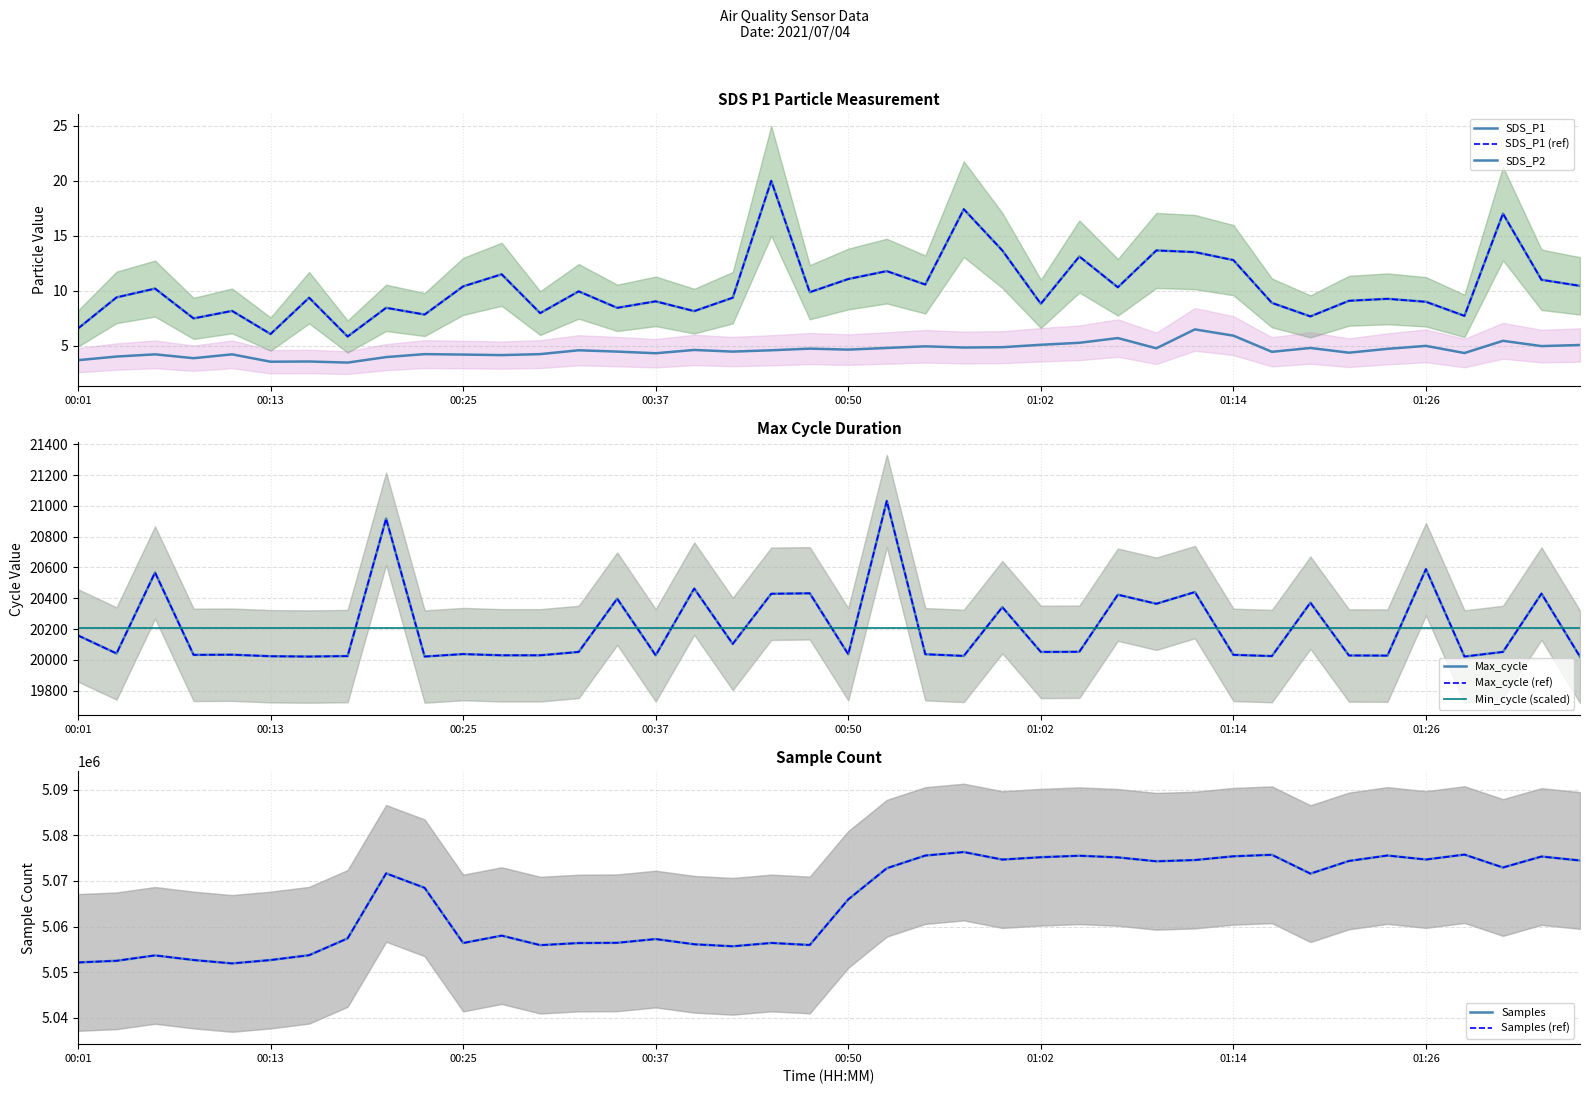

The Max_cycle series shows 28405.7 at 01:12. True or false?

False